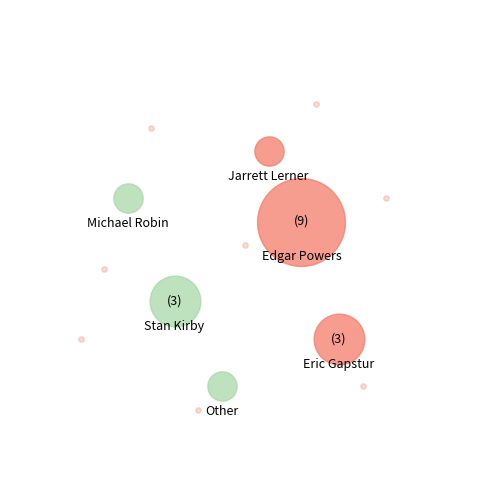

Which category has the smallest portion of the pie?

Michael Robin (497659087)